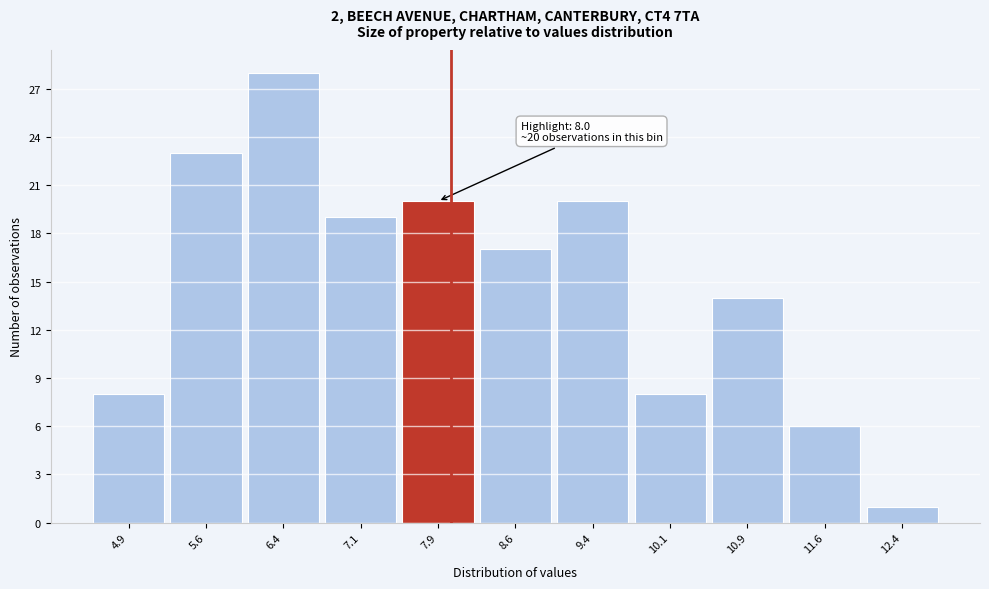

Over which range of the x-axis is the bar tallest?

6.00 to 6.75